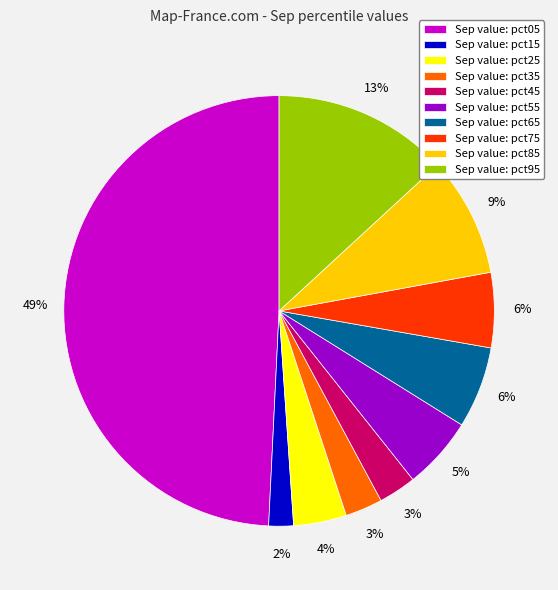

How many slices are in this pie chart?

10